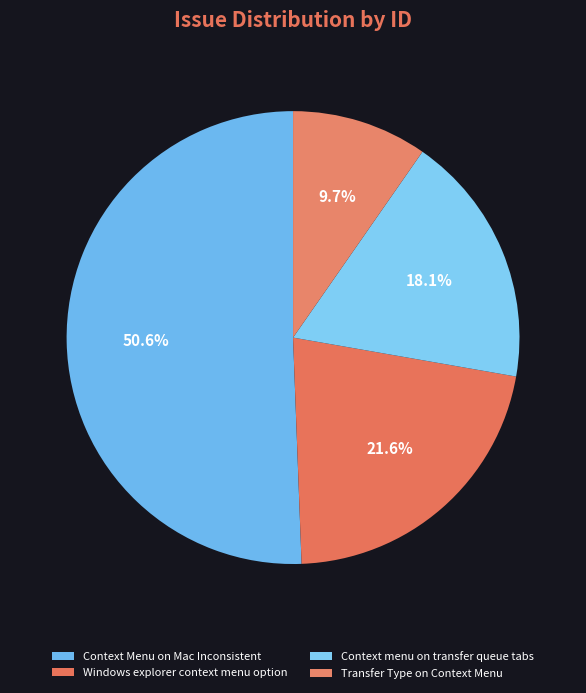

To the nearest percent, what percentage of the pie is Transfer Type on Context Menu?

10%